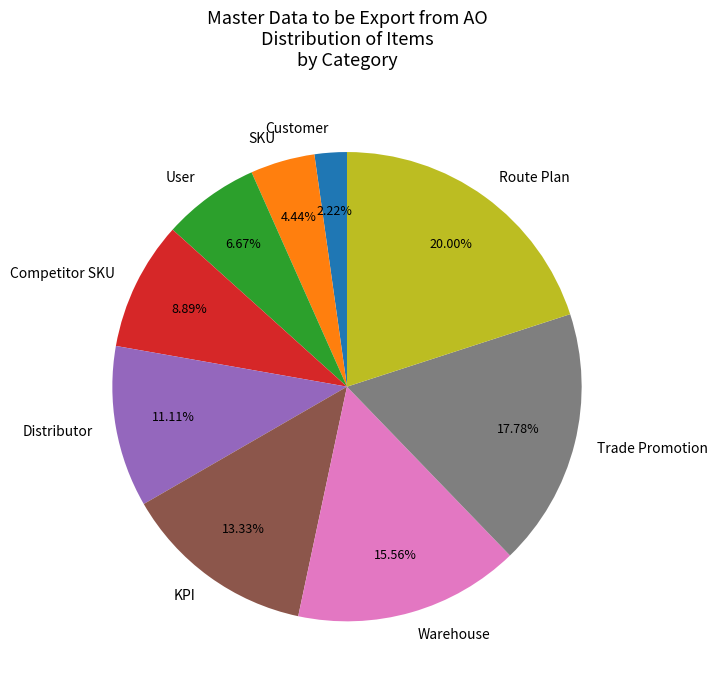

Rank the categories by value from lowest to highest.

Customer, SKU, User, Competitor SKU, Distributor, KPI, Warehouse, Trade Promotion, Route Plan